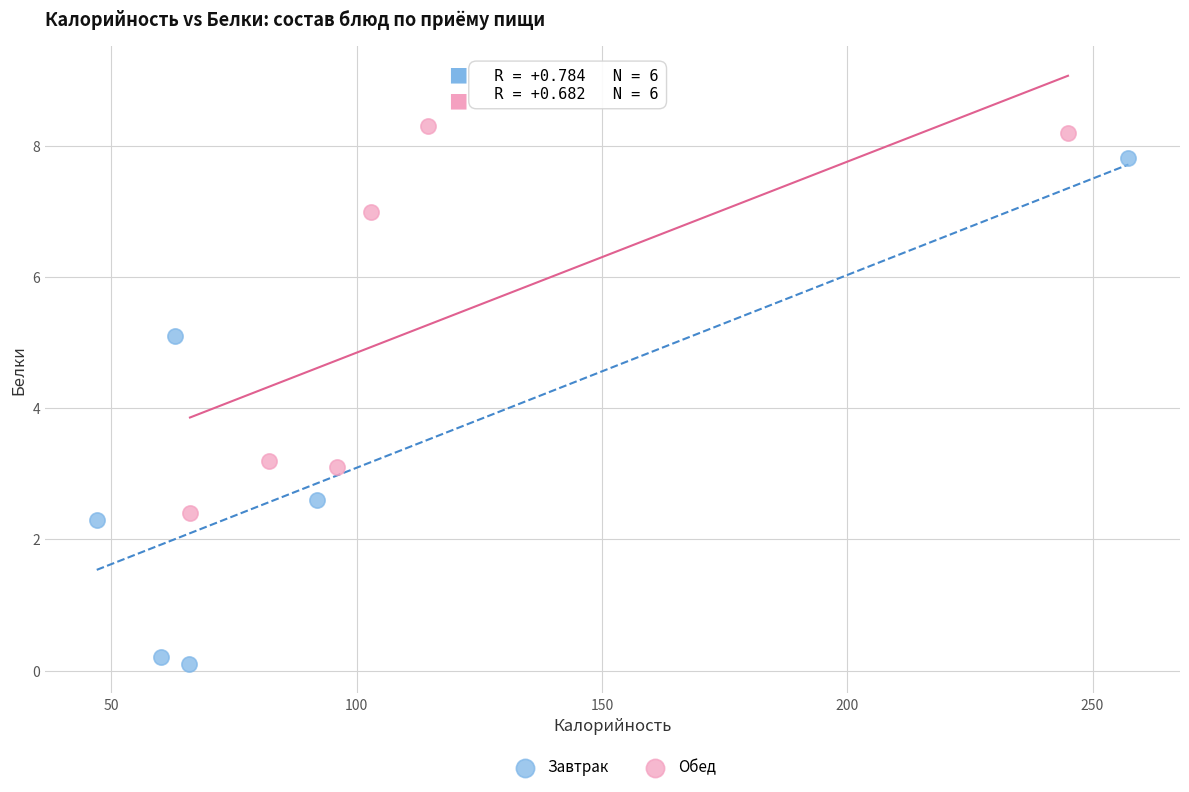

Which series contains the lowest Y value?

Завтрак